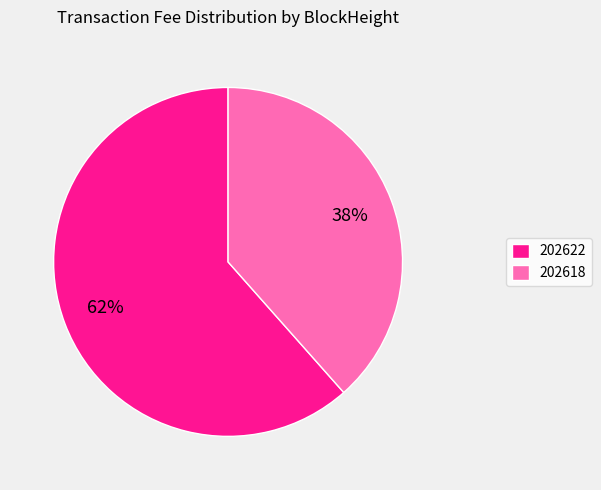

To the nearest percent, what is the combined percentage of 202618 and 202622?

100%